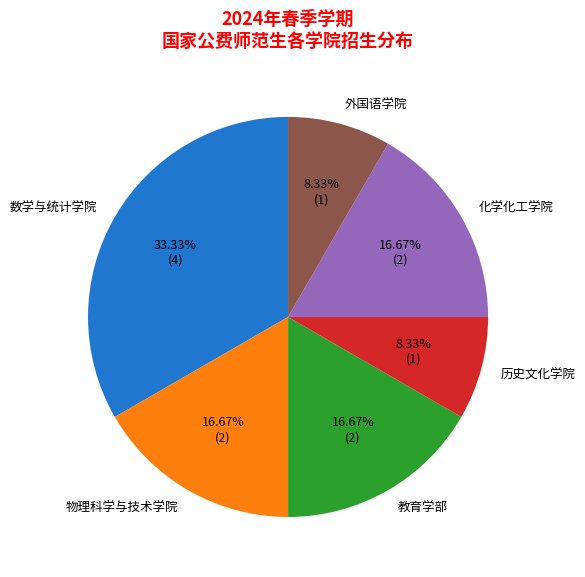

To the nearest percent, what is the difference between the largest and smallest slice percentages?

25%